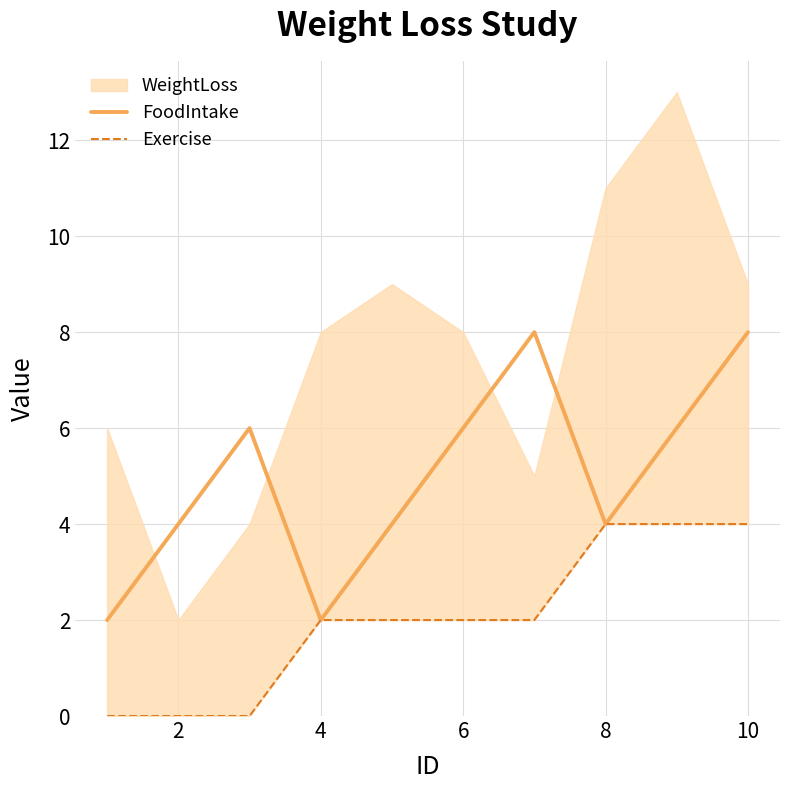

True or false: Exercise and FoodIntake cross at least once.

False